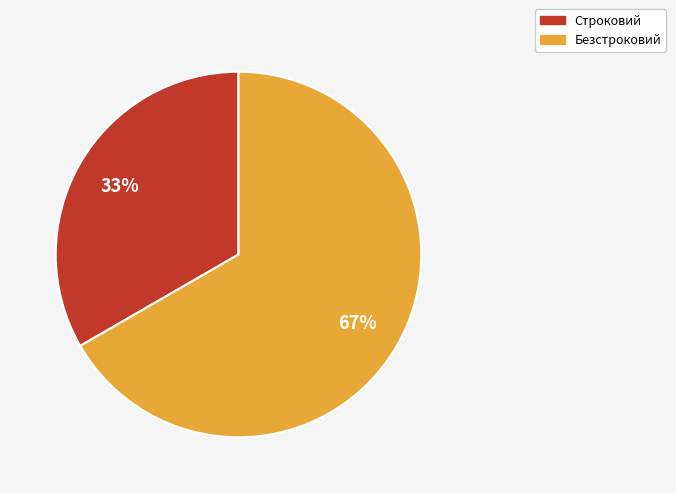

Does any single category account for the majority?

Yes